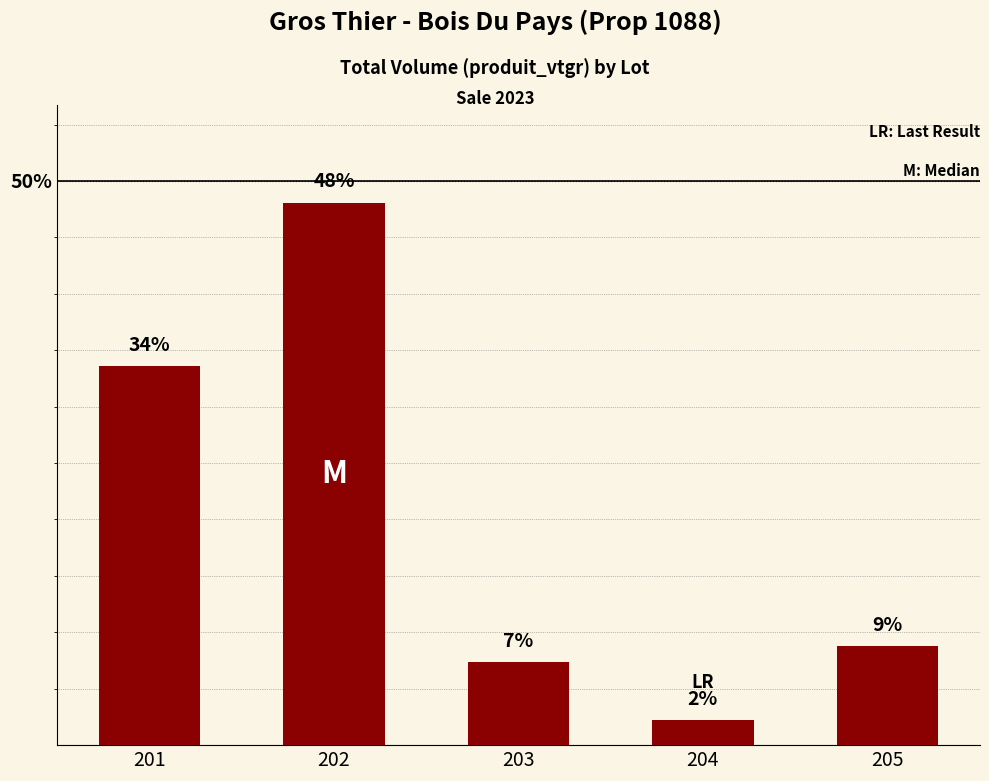

Are the bars horizontal?

No